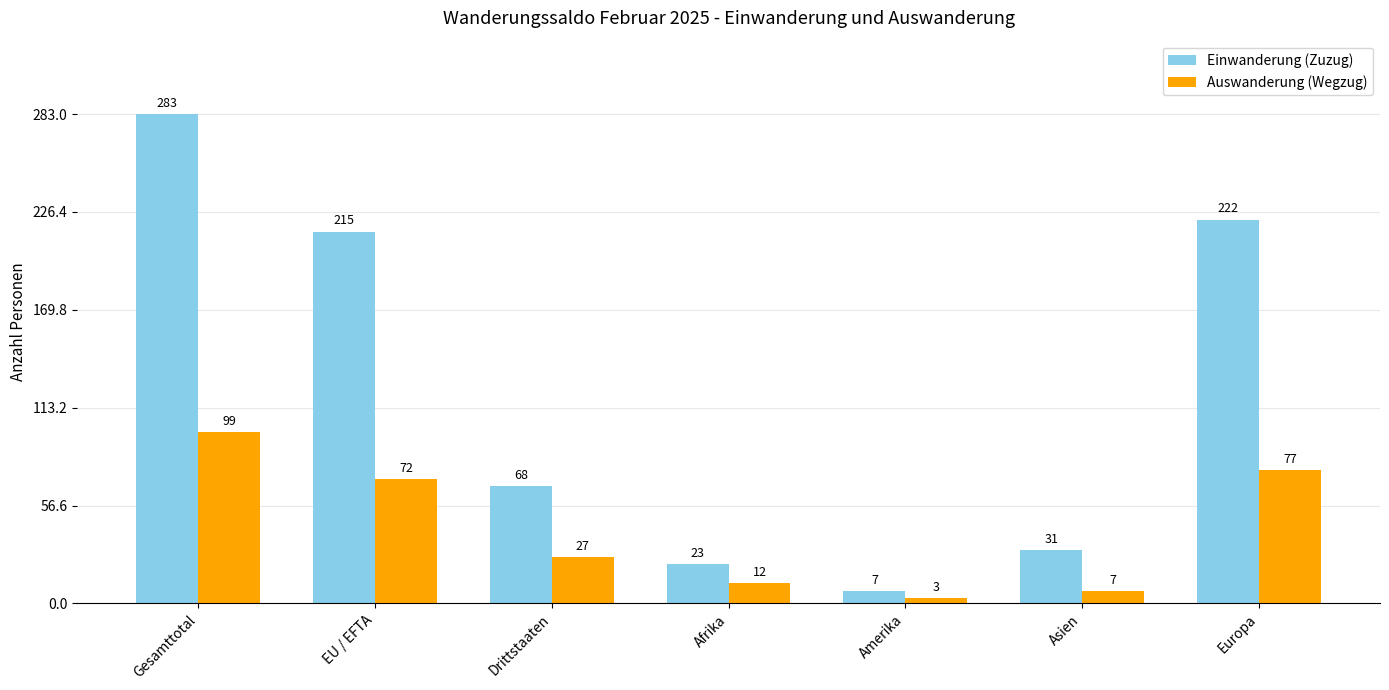

What is the label of the 3rd bar from the right?

Amerika